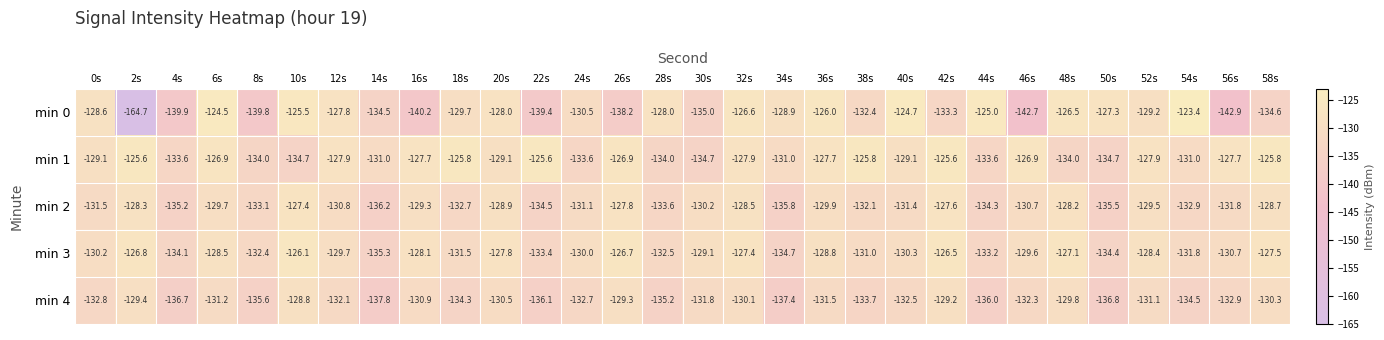

What is the total value across all series at 26s?

-648.9